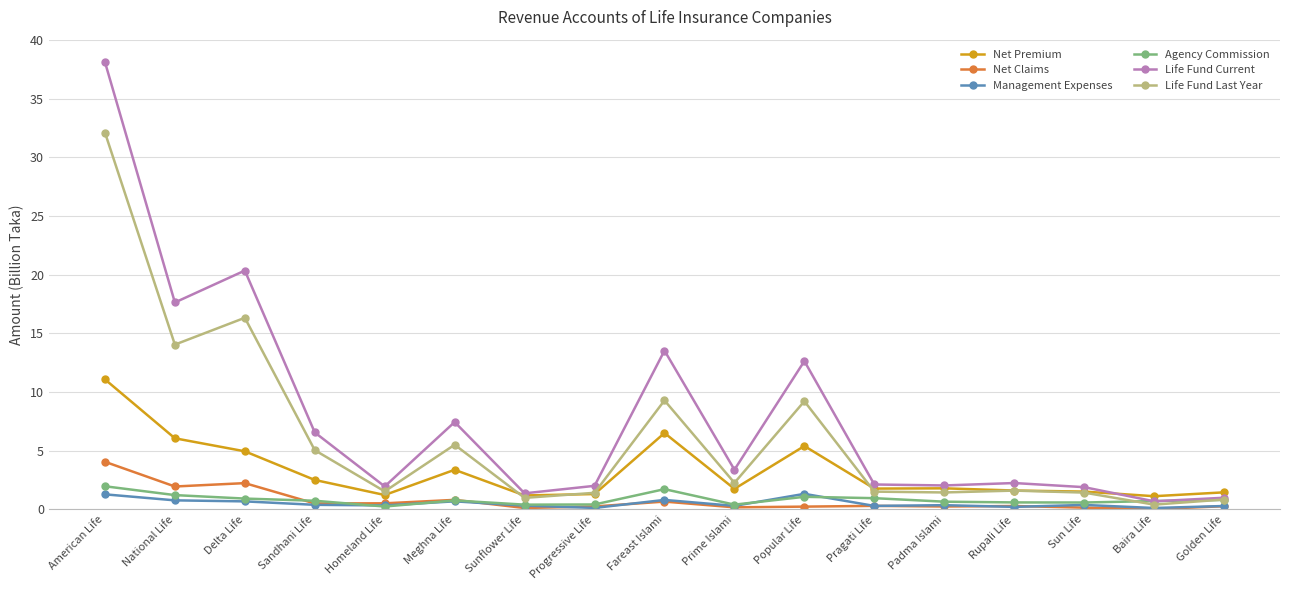

In Life Fund Last Year, how many points are higher than both neighbors (excluding endpoints)?

5